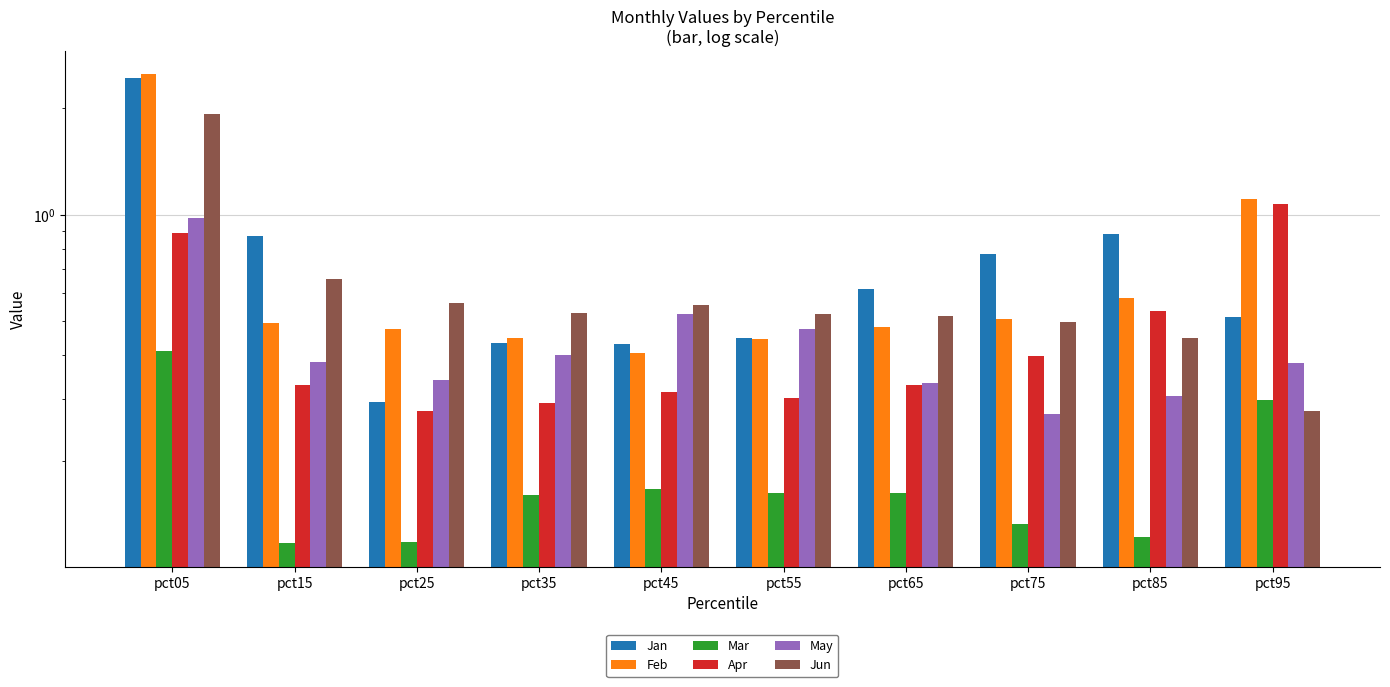

At which label does Jun reach its peak?

pct05